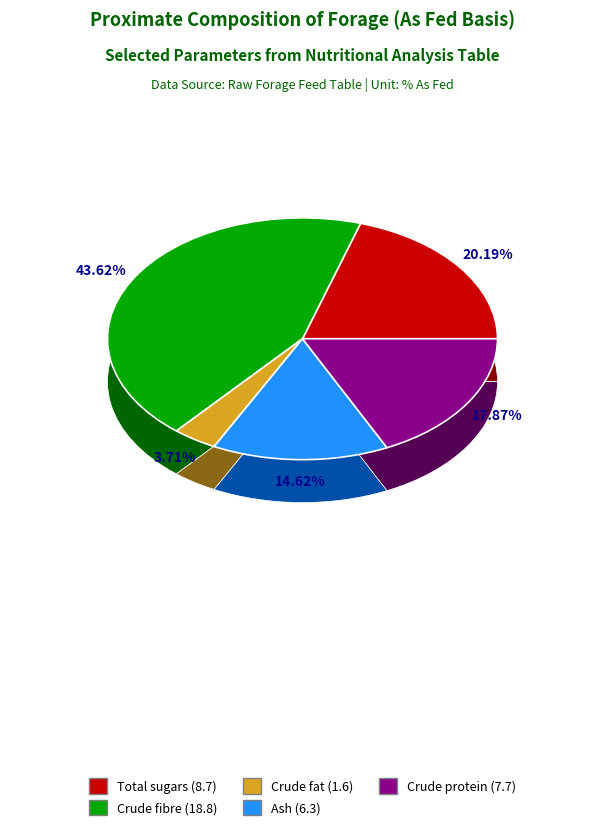

The Crude fibre (18.8) slice represents 38% of the pie. True or false?

False